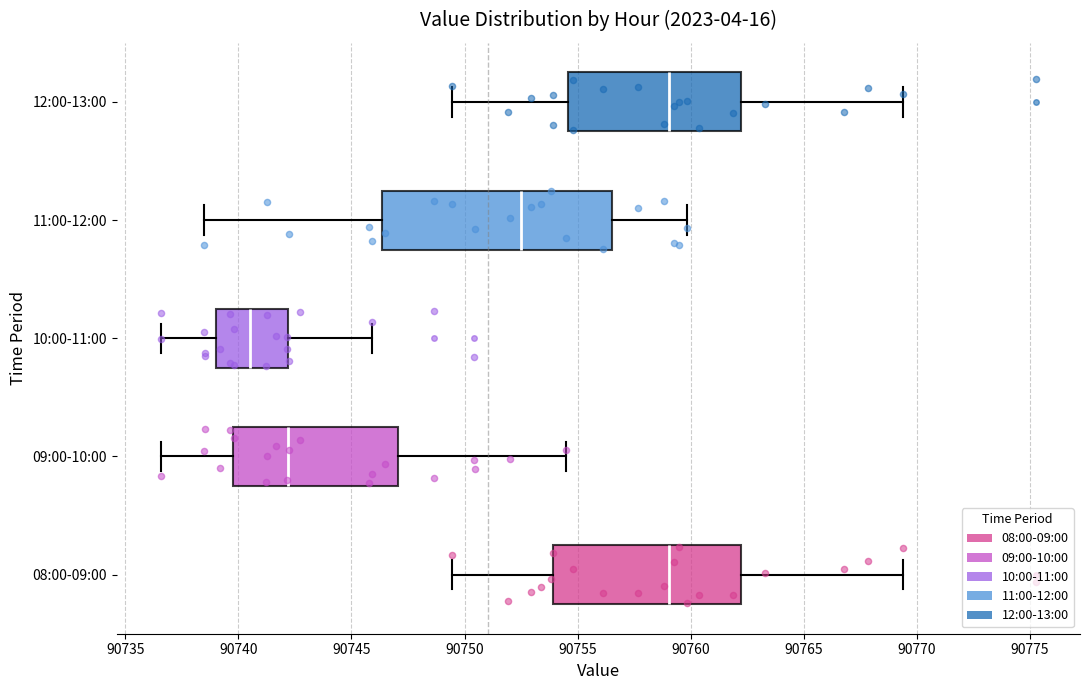

Comparing the boxes themselves (not the whiskers), which one is the widest?

11:00-12:00